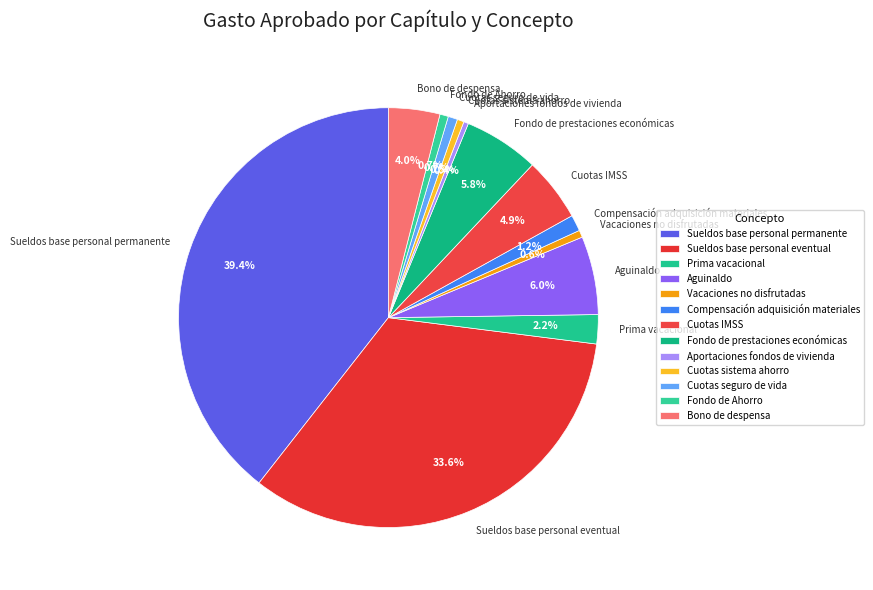

To the nearest percent, what is the combined percentage of Compensación adquisición materiales and Prima vacacional?

3%